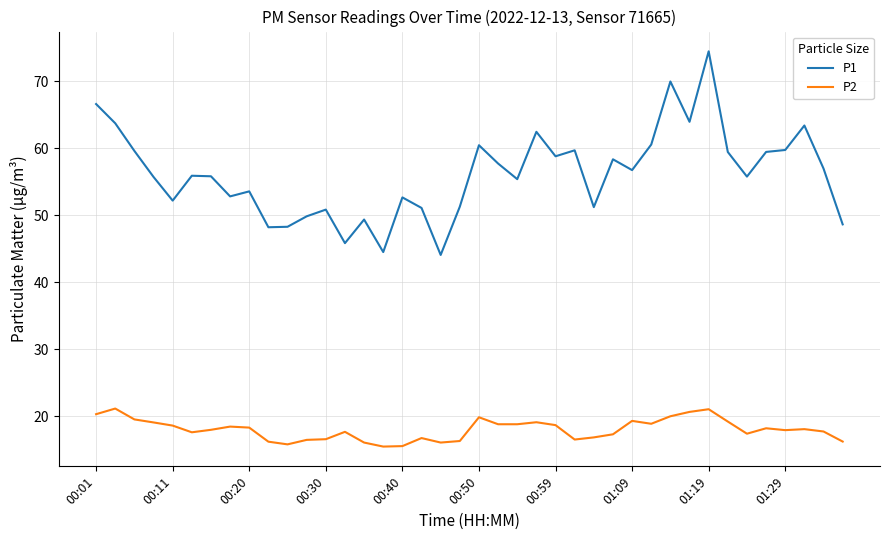

What is the average value of the P2 series?

18.0